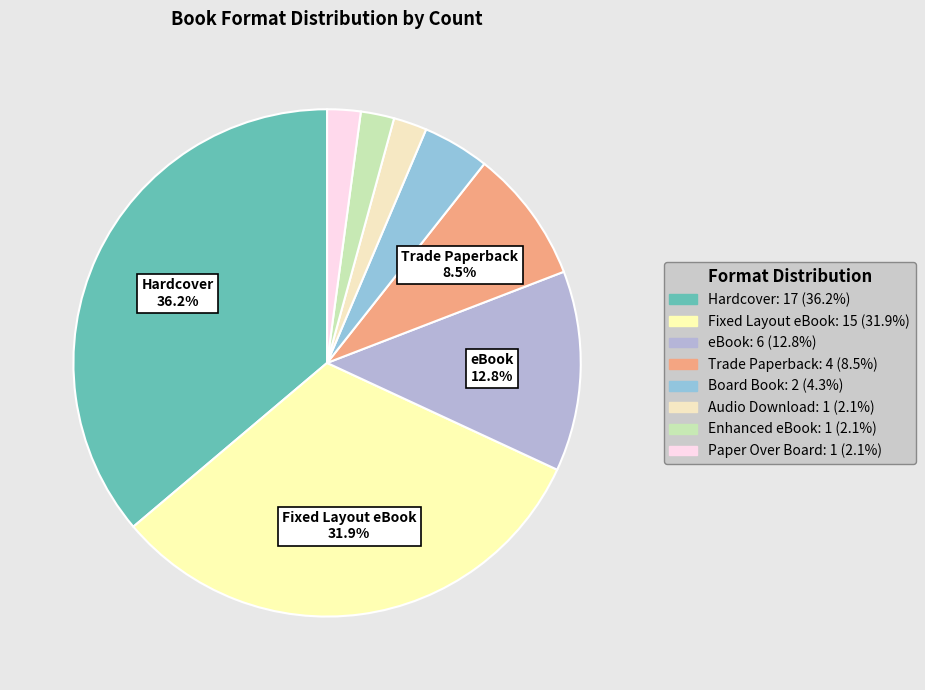

Is there a majority slice in this chart?

No